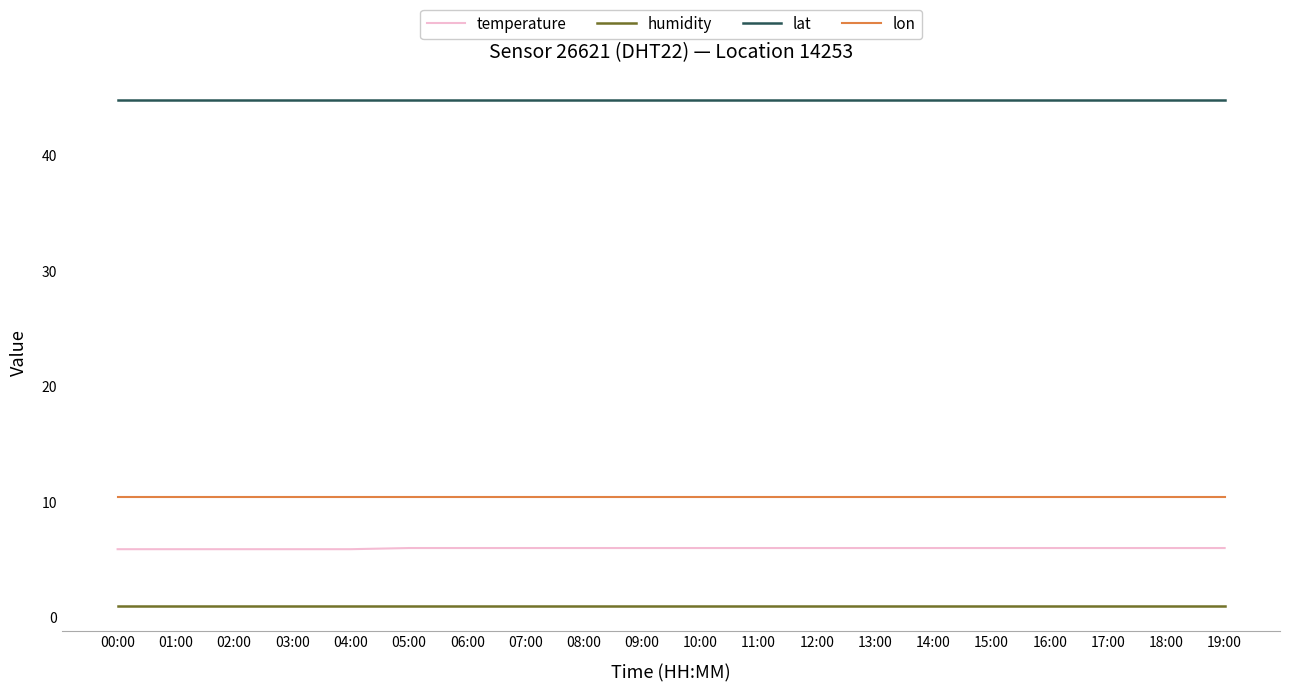

True or false: temperature and lat cross at least once.

False